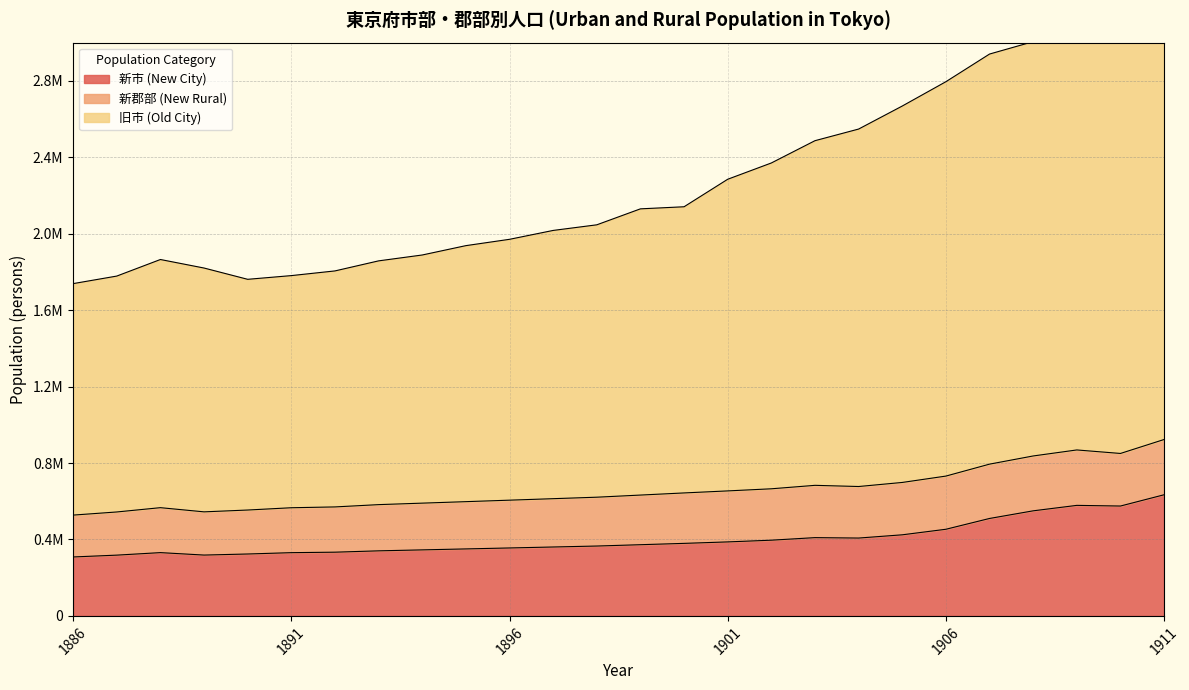

Which series has the largest range (max minus min)?

旧市 (Old City)